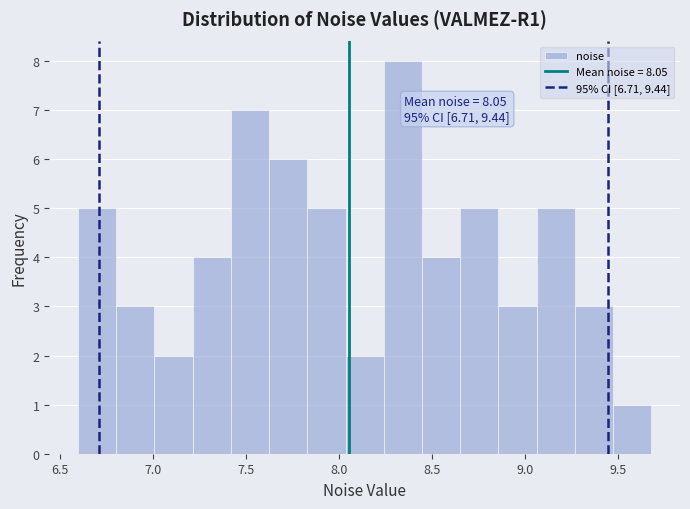

Which range on the x-axis has the tallest bar?

8.25 to 8.45